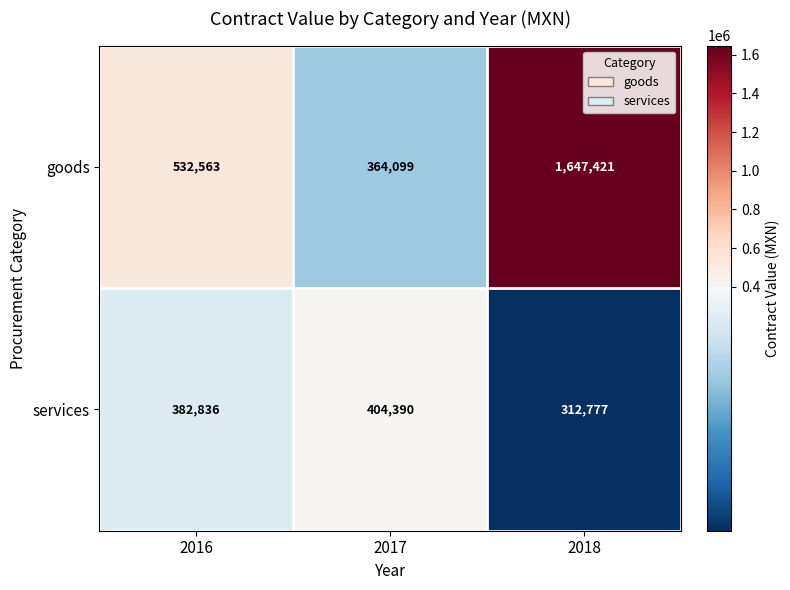

Rank the series at 2017 from lowest to highest value.

goods, services